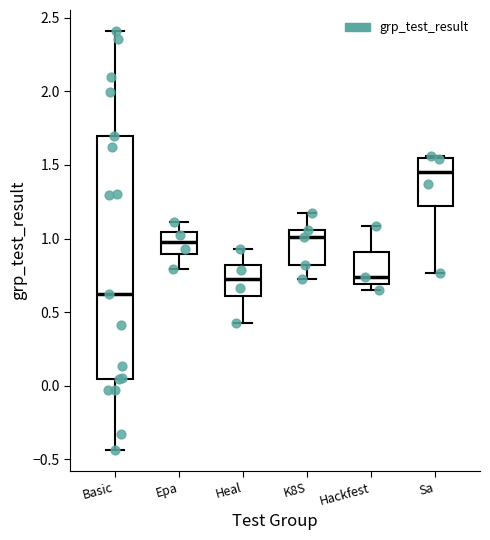

Reading left to right, transcribe this box plot: for each box, give where its median line is, the range the box spans, and where its two whiskers end, as read against the y-axis. The values are not printed on the chart, so give them approximately, as read against the axis.

Basic: median 0.60, box 0.05 to 1.70, whiskers -0.45 to 2.40
Epa: median 1.00, box 0.90 to 1.05, whiskers 0.80 to 1.10
Heal: median 0.75, box 0.60 to 0.80, whiskers 0.40 to 0.95
K8S: median 1.00, box 0.80 to 1.05, whiskers 0.75 to 1.15
Hackfest: median 0.75, box 0.70 to 0.90, whiskers 0.65 to 1.10
Sa: median 1.45, box 1.20 to 1.55, whiskers 0.75 to 1.55 (just above the box's upper edge)